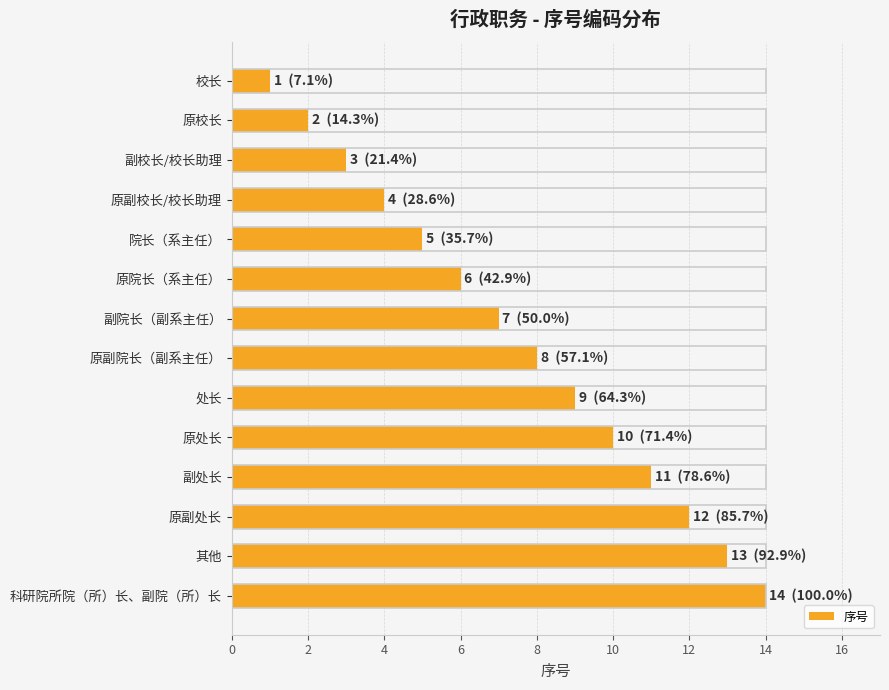

List the labels in order of value, largest first.

科研院所院（所）长、副院（所）长, 其他, 原副处长, 副处长, 原处长, 处长, 原副院长（副系主任）, 副院长（副系主任）, 原院长（系主任）, 院长（系主任）, 原副校长/校长助理, 副校长/校长助理, 原校长, 校长